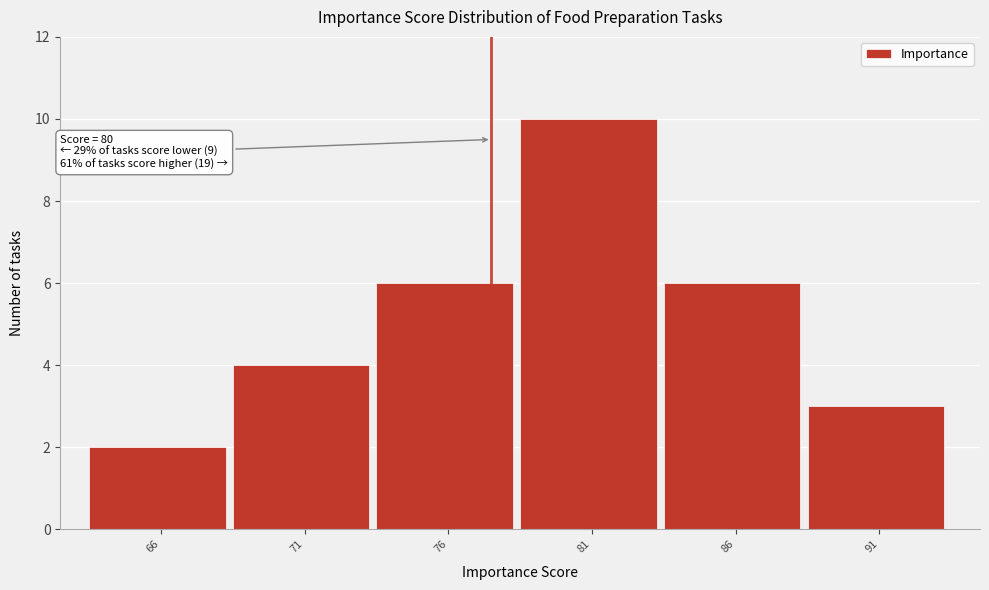

Reading left to right, transcribe all the data shown in this chart.

66=2	71=4	76=6	81=10	86=6	91=3